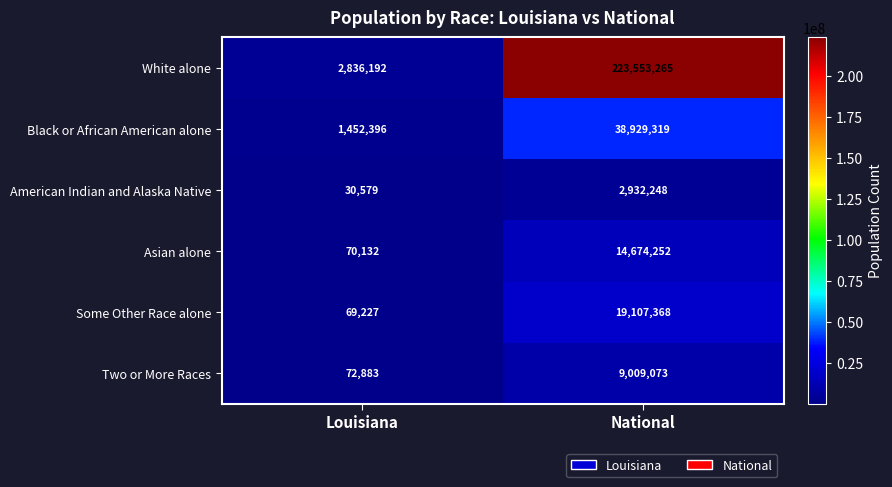

What is the sum of all White alone values?

226389457